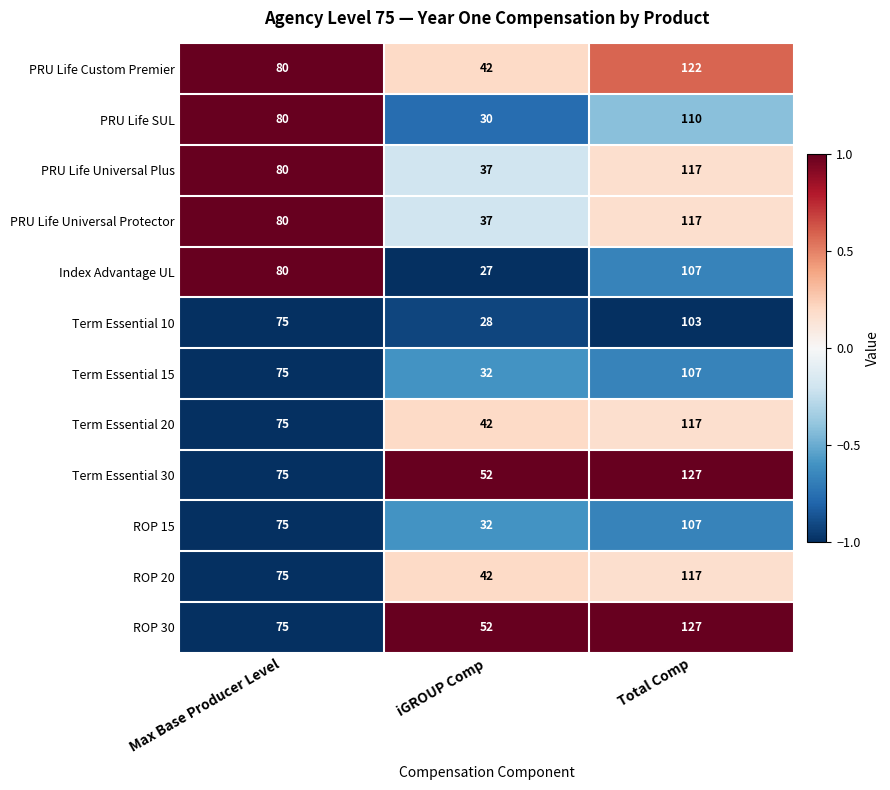

What is the greatest value displayed?

127